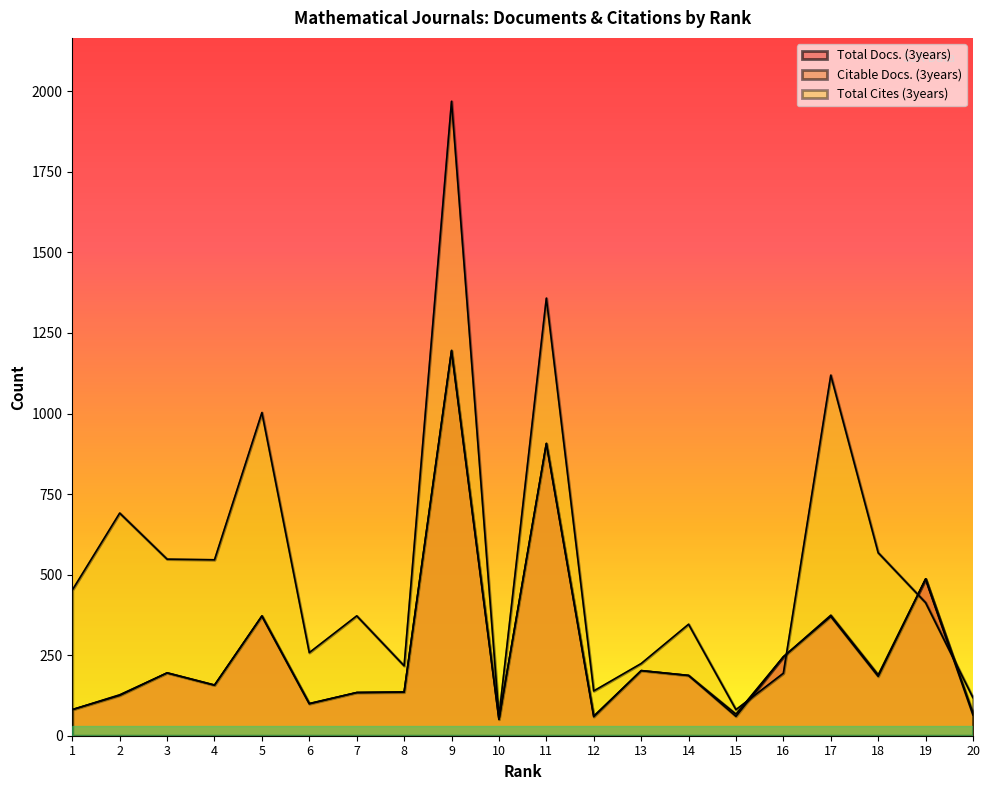

Where is Total Cites (3years) nearest to the value 1014?

5